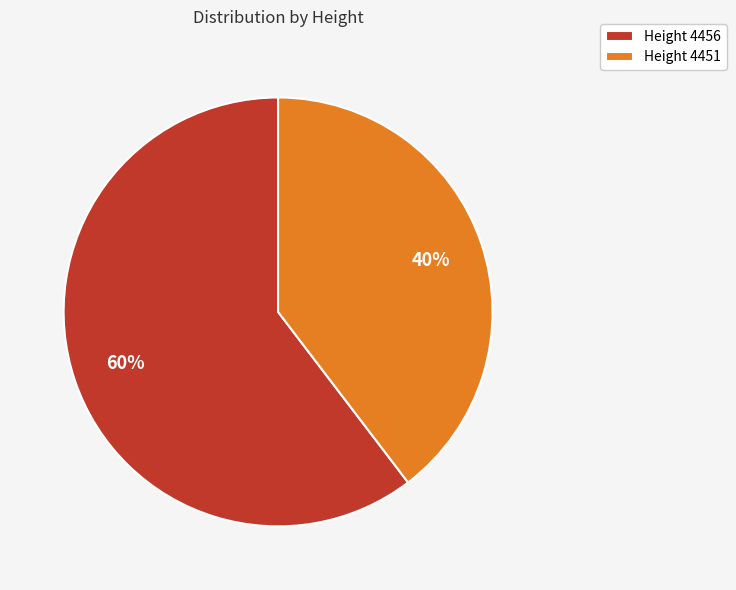

Count the number of slices in the pie.

2